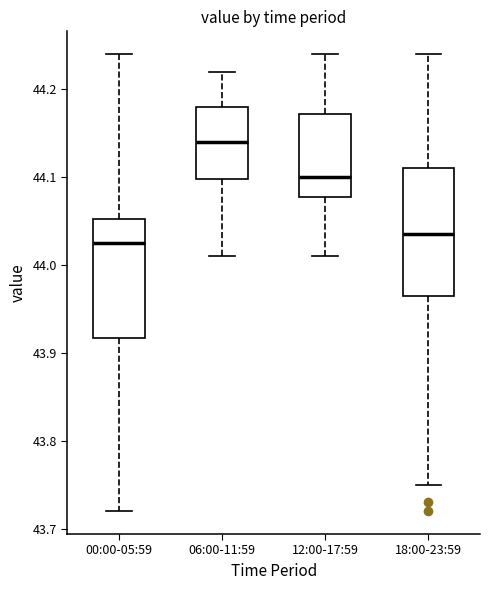

Which box has the highest median line?

06:00-11:59